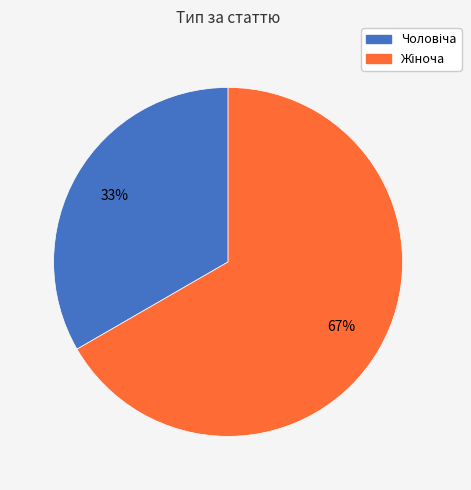

To the nearest percent, what is the average slice percentage?

50%